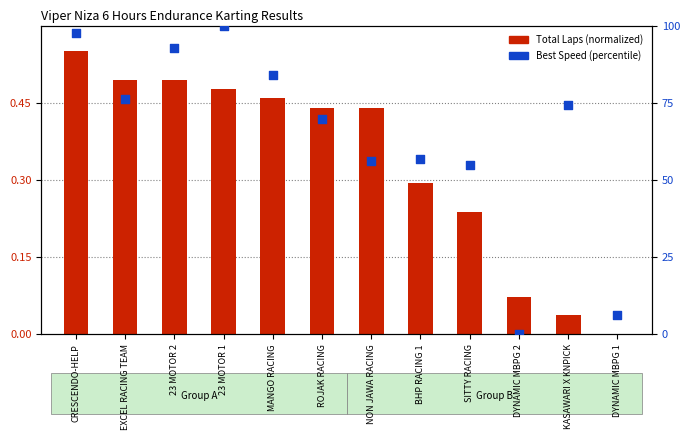

Which series reaches the maximum Y coordinate?

Best Speed (percentile)